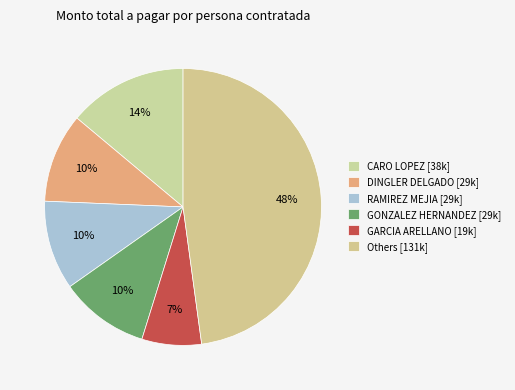

Count the number of slices in the pie.

6